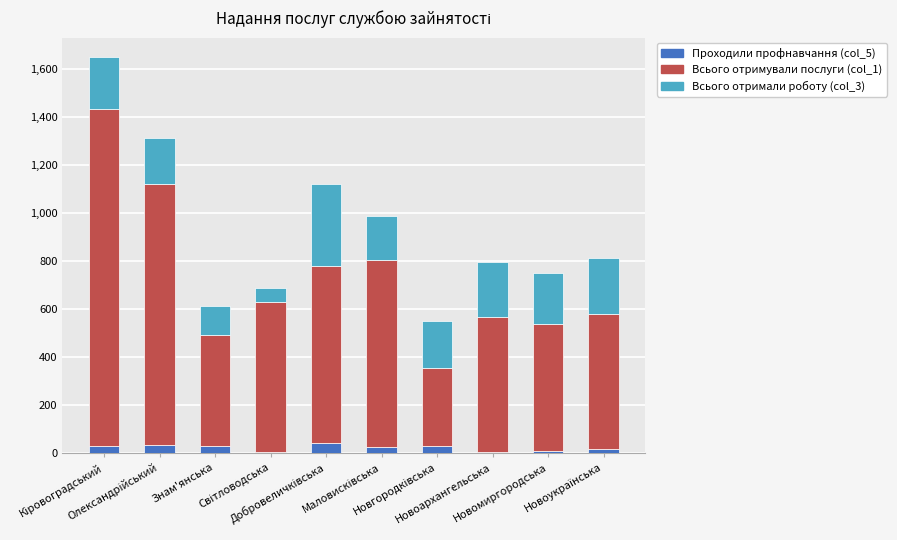

What are all the series names shown in the legend?

Проходили профнавчання (col_5), Всього отримували послуги (col_1), Всього отримали роботу (col_3)